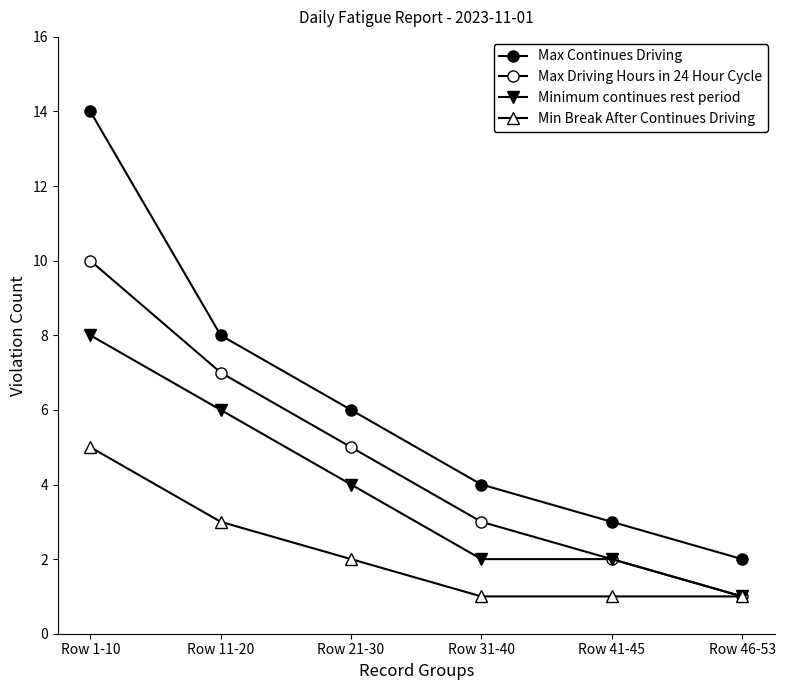

Reading left to right, transcribe all the data shown in this chart.

Max Continues Driving: 14	8	6	4	3	2
Max Driving Hours in 24 Hour Cycle: 10	7	5	3	2	1
Minimum continues rest period: 8	6	4	2	2	1
Min Break After Continues Driving: 5	3	2	1	1	1